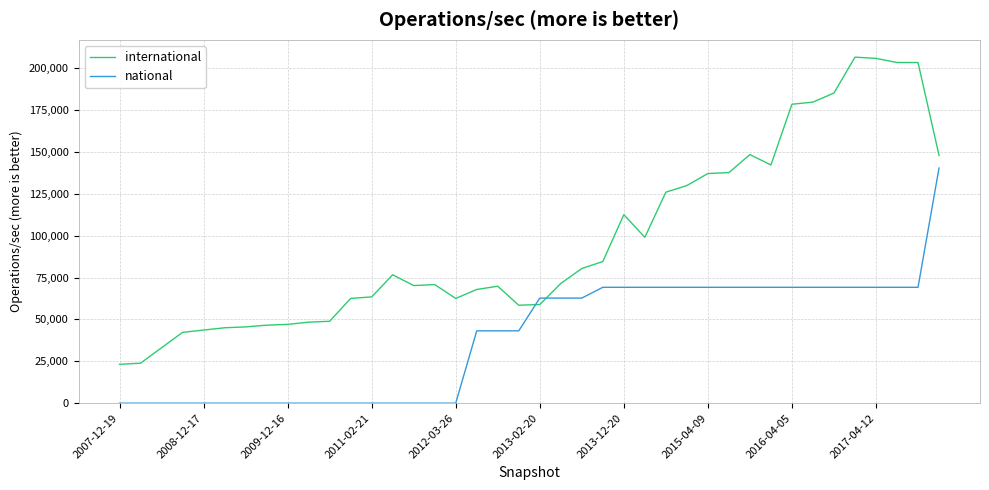

Rank the series by their average value, from lowest to highest.

national, international